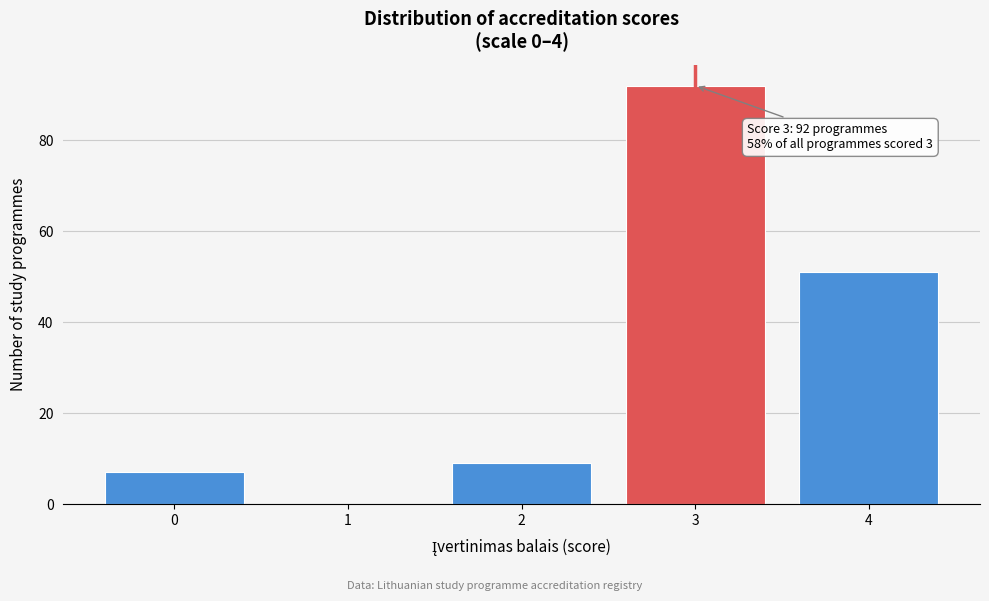

Reading left to right, list all the values displayed in this chart.

0=7	1=0	2=9	3=92	4=51